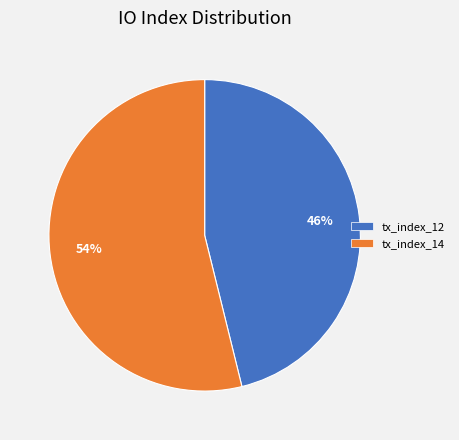

Count the number of slices in the pie.

2